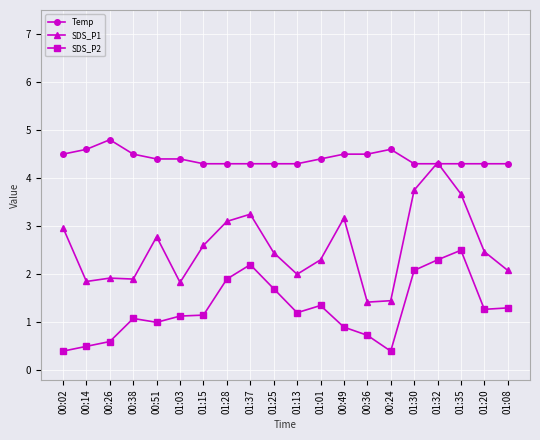

What is the average value of the SDS_P2 series?

1.3